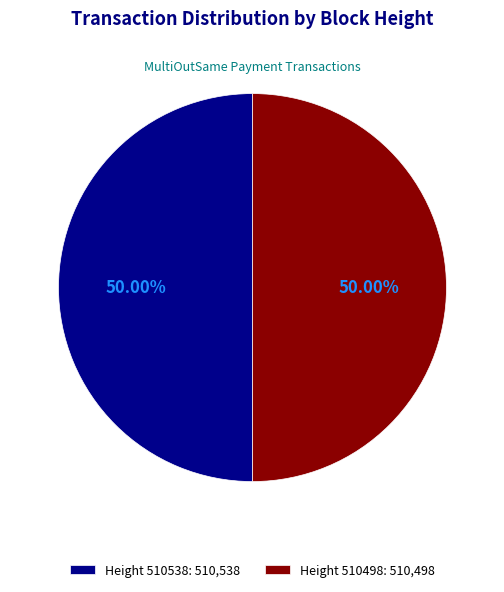

Do Height 510498: 510,498 and Height 510538: 510,538 together represent more than half of the pie?

Yes